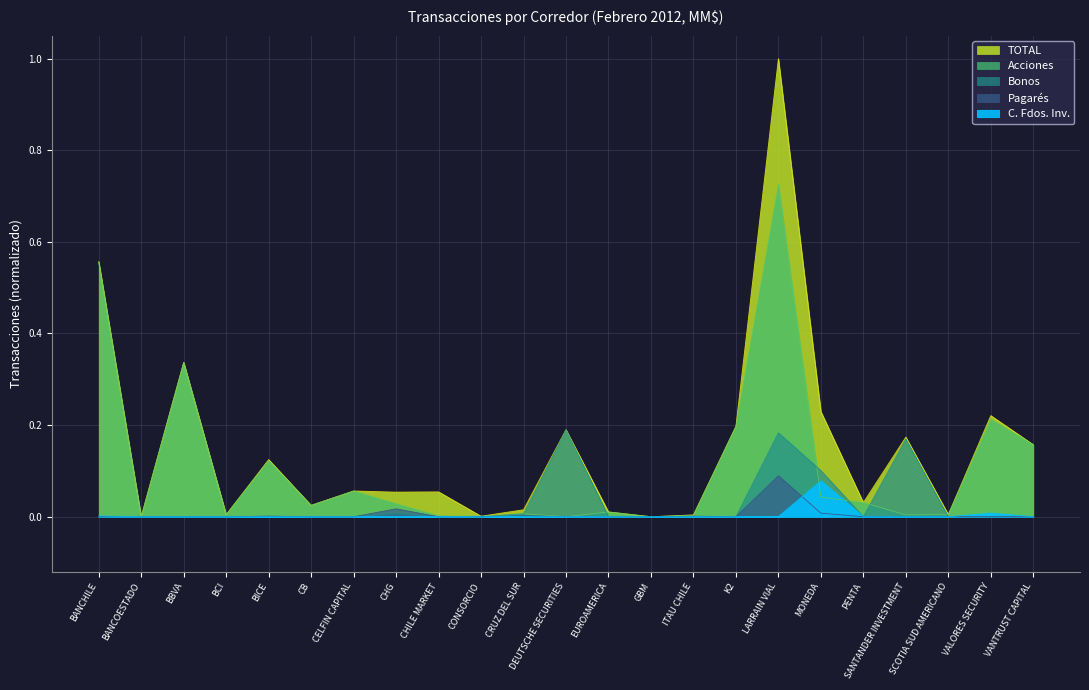

Reading left to right, extract all data points from this chart.

TOTAL: 0.6	0.0	0.3	0.0	0.1	0.0	0.1	0.1	0.1	0.0	0.0	0.2	0.0	0.0	0.0	0.2	1.0	0.2	0.0	0.2	0.0	0.2	0.2
Acciones: 0.6	0.0	0.3	0.0	0.1	0.0	0.1	0.0	0.0	-0.0	0.0	0.0	0.0	0.0	0.0	0.2	0.7	0.0	0.0	0.0	0.0	0.2	0.2
Bonos: 0.0	0.0	0.0	0.0	0.0	0.0	0.0	0.0	0.0	0.0	0.0	0.2	0.0	0.0	0.0	0.0	0.2	0.1	0.0	0.2	0.0	0.0	0.0
Pagares: 0.0	0.0	0.0	0.0	0.0	0.0	0.0	0.0	0.0	0.0	0.0	0.0	0.0	0.0	0.0	0.0	0.1	0.0	0.0	0.0	0.0	0.0	0.0
C Fdos Inv: 0.0	0.0	0.0	0.0	0.0	0.0	0.0	0.0	0.0	0.0	0.0	0.0	0.0	0.0	0.0	0.0	0.0	0.1	0.0	0.0	0.0	0.0	0.0